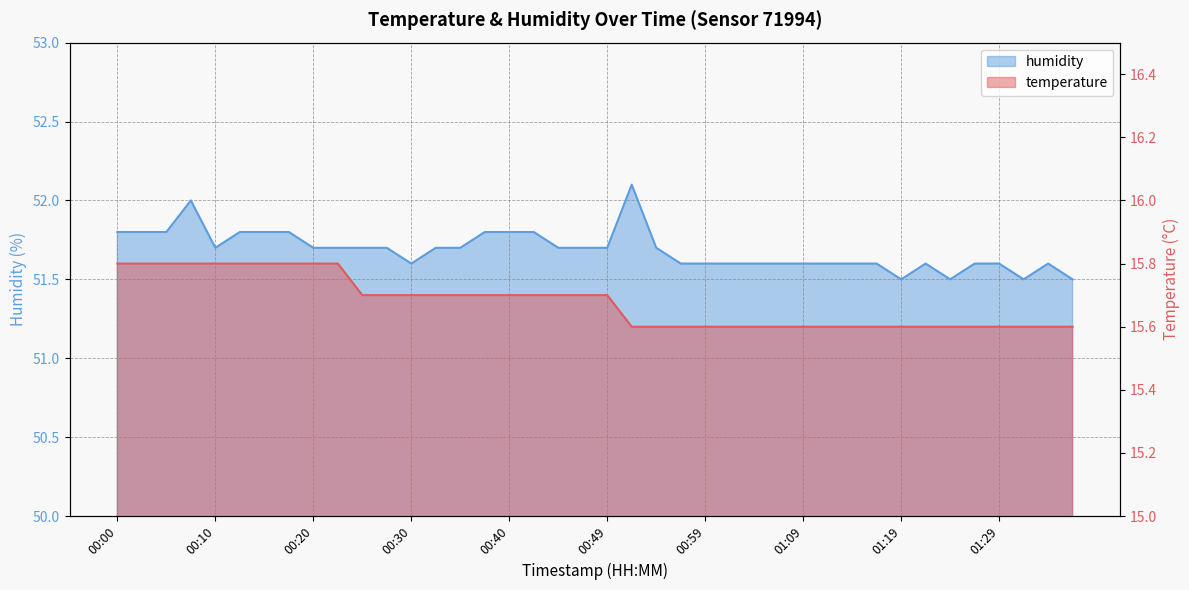

How many interior local peaks does the humidity series have?

4